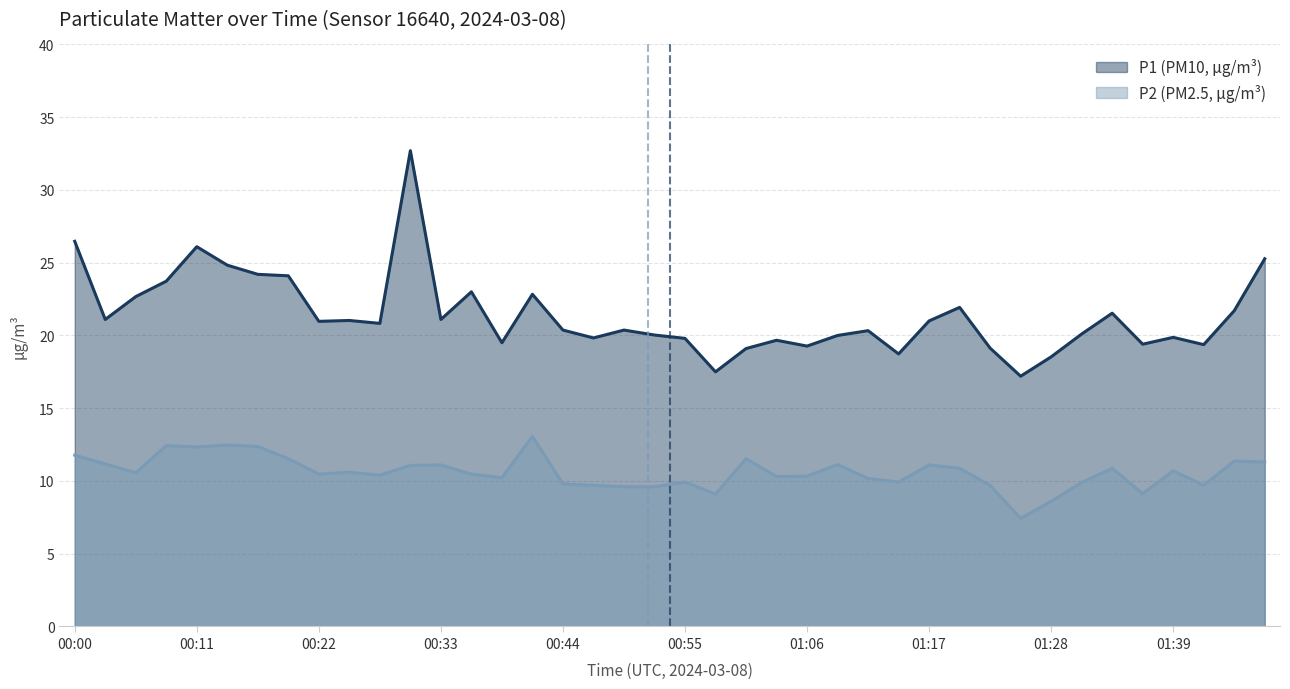

Is the value of P1 at 22 greater than the value of P2 at 10?

Yes